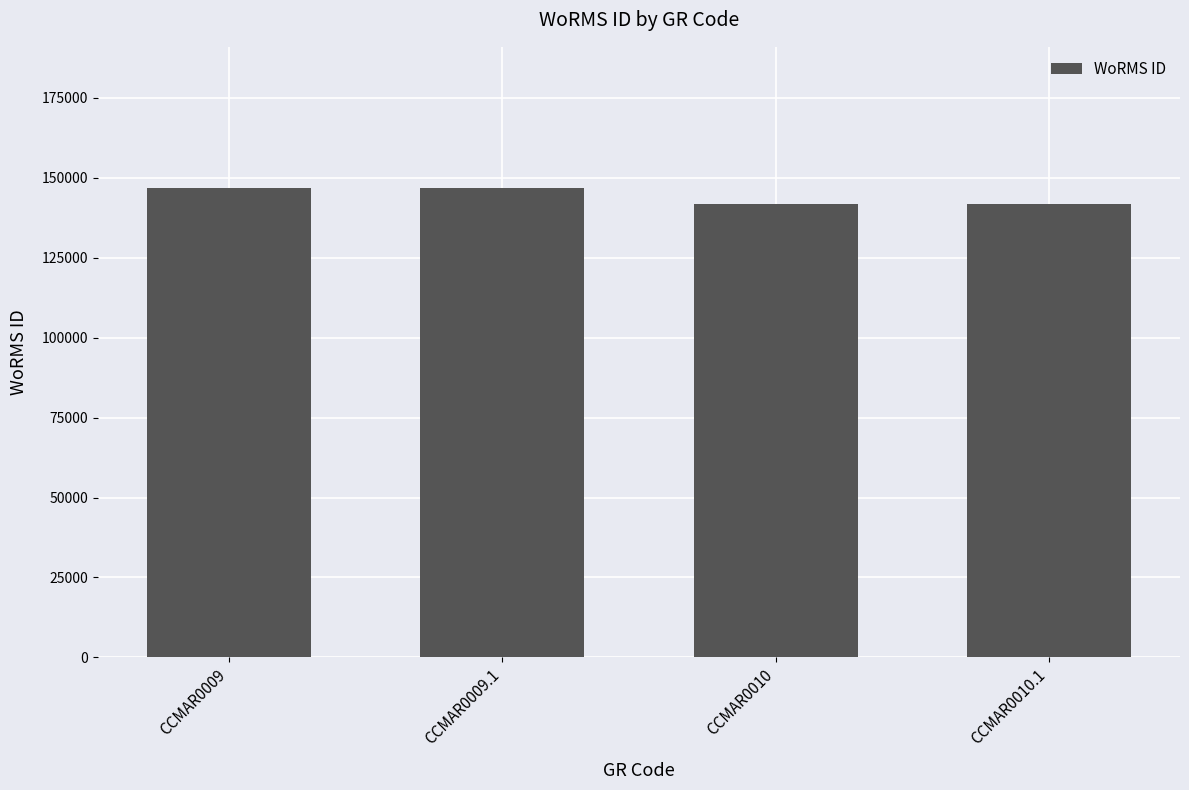

What is the smallest value displayed?

141907